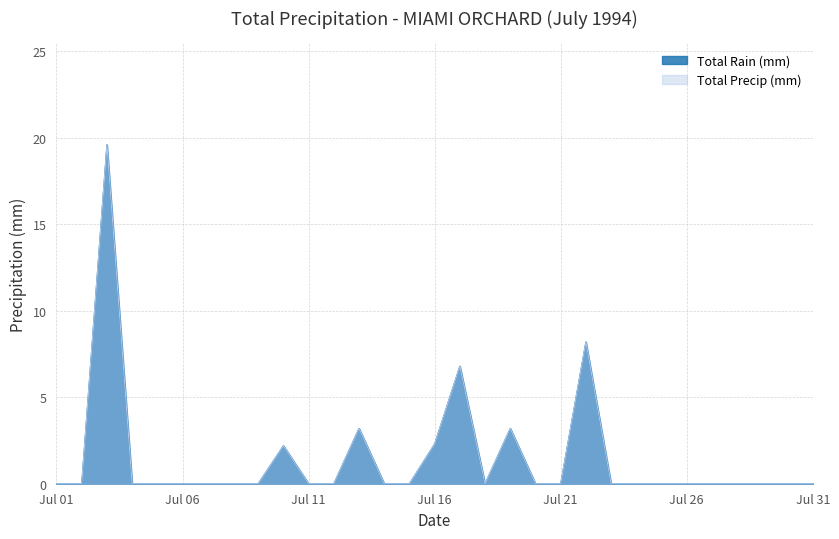

Does the chart have visible grid lines?

Yes